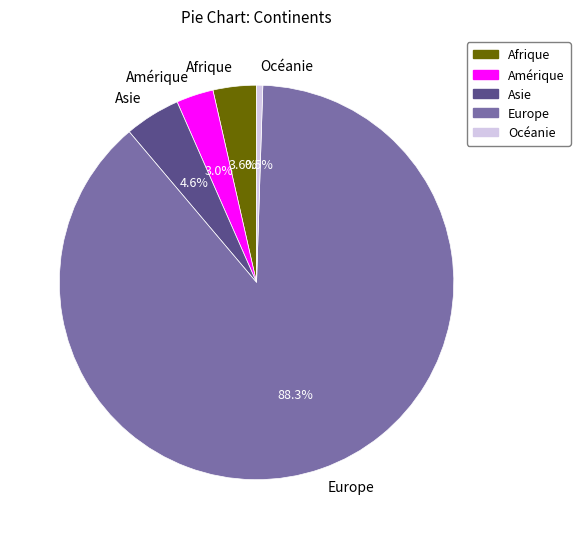

Which category has the smallest portion of the pie?

Océanie